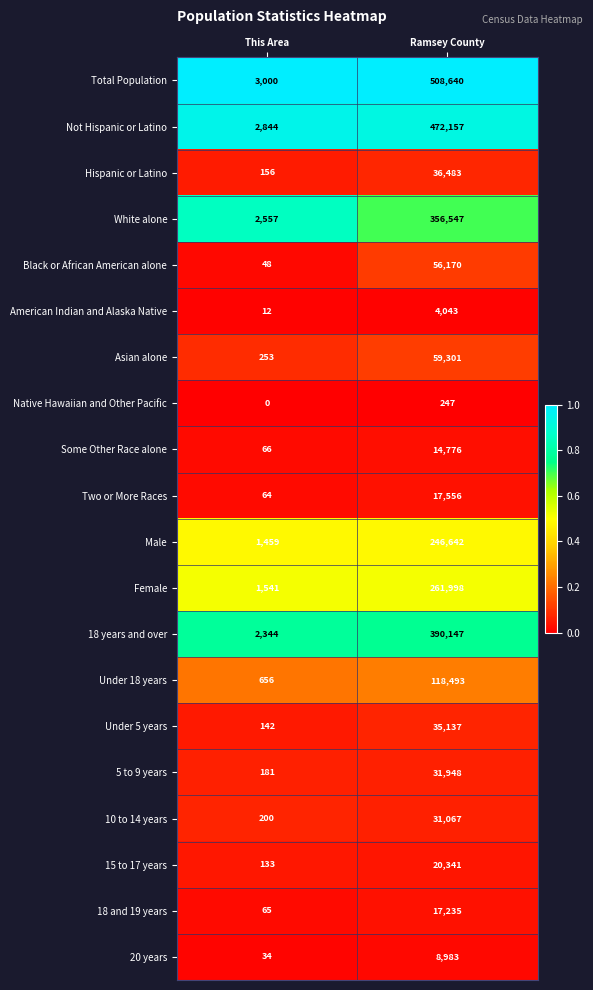

Which series has the largest total across all categories?

Total Population